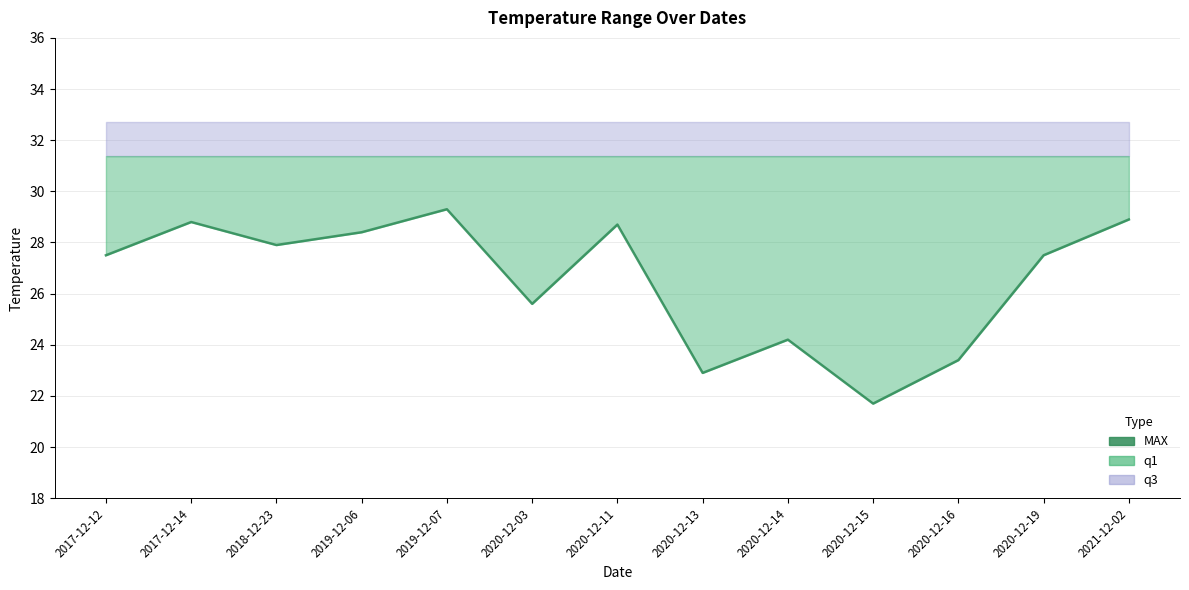

Where does the data first go above 27?

2017-12-12